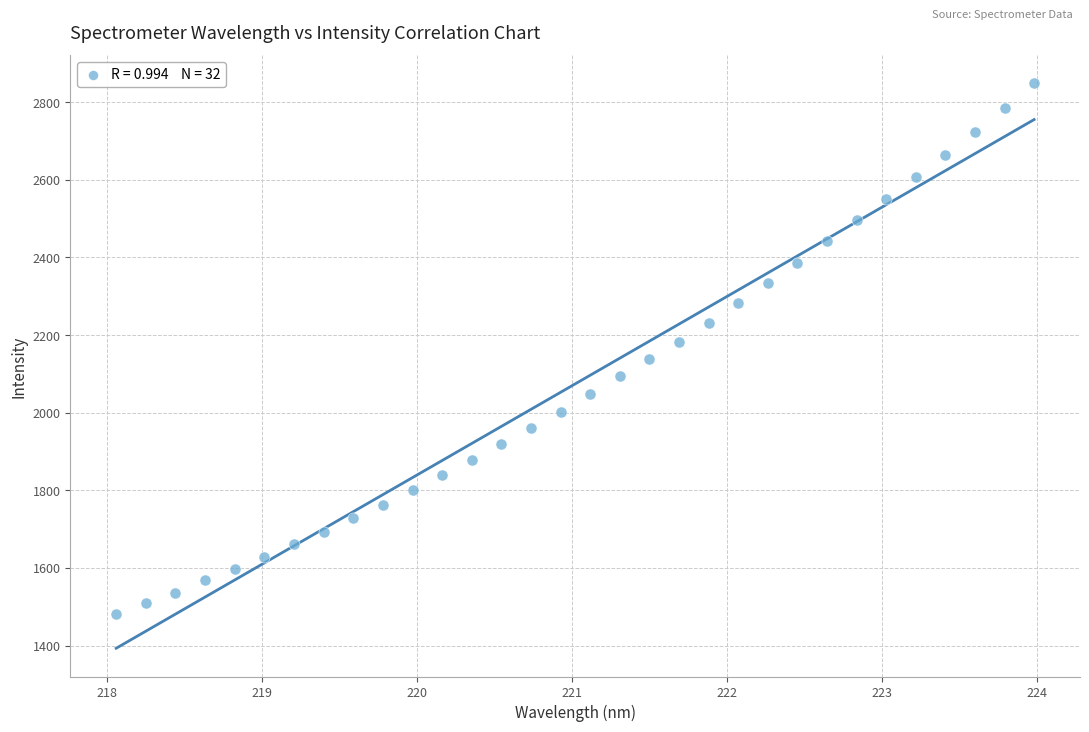

What is the range of Y values (max minus min)?

1366.1